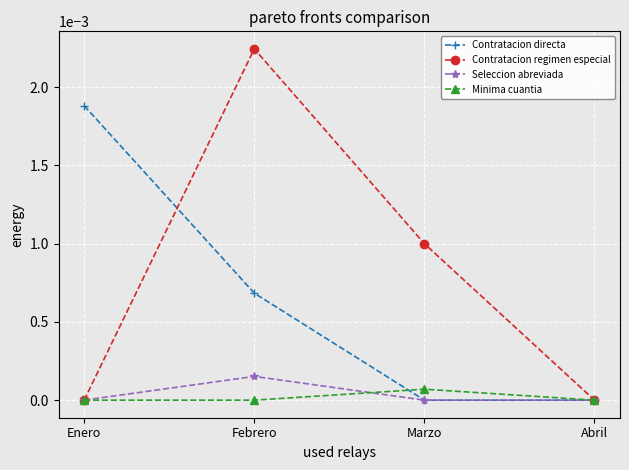

What position from the left is Enero?

1